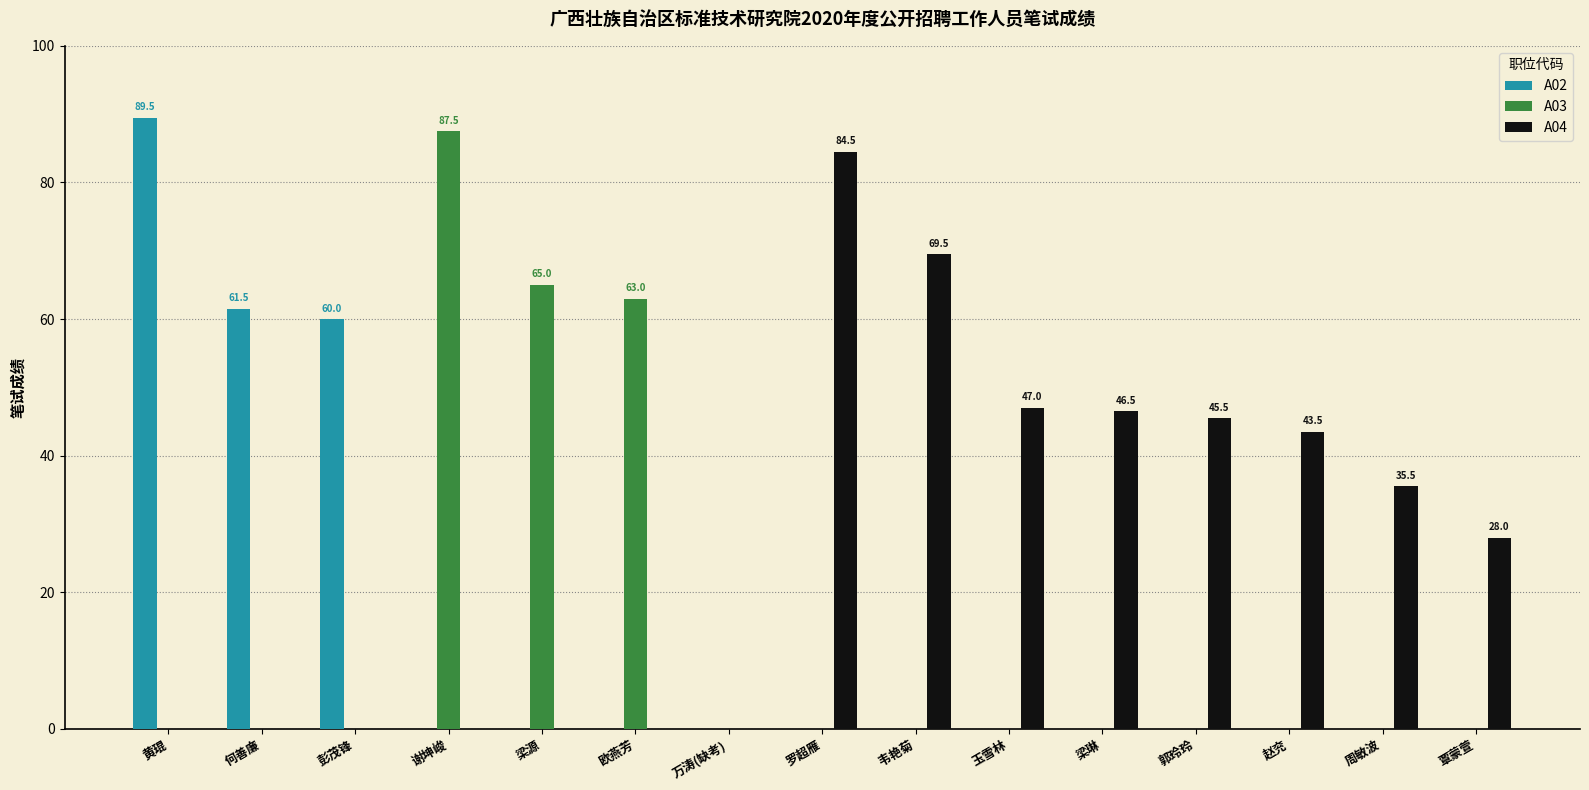

Which label corresponds to the largest value in the chart?

黄琨